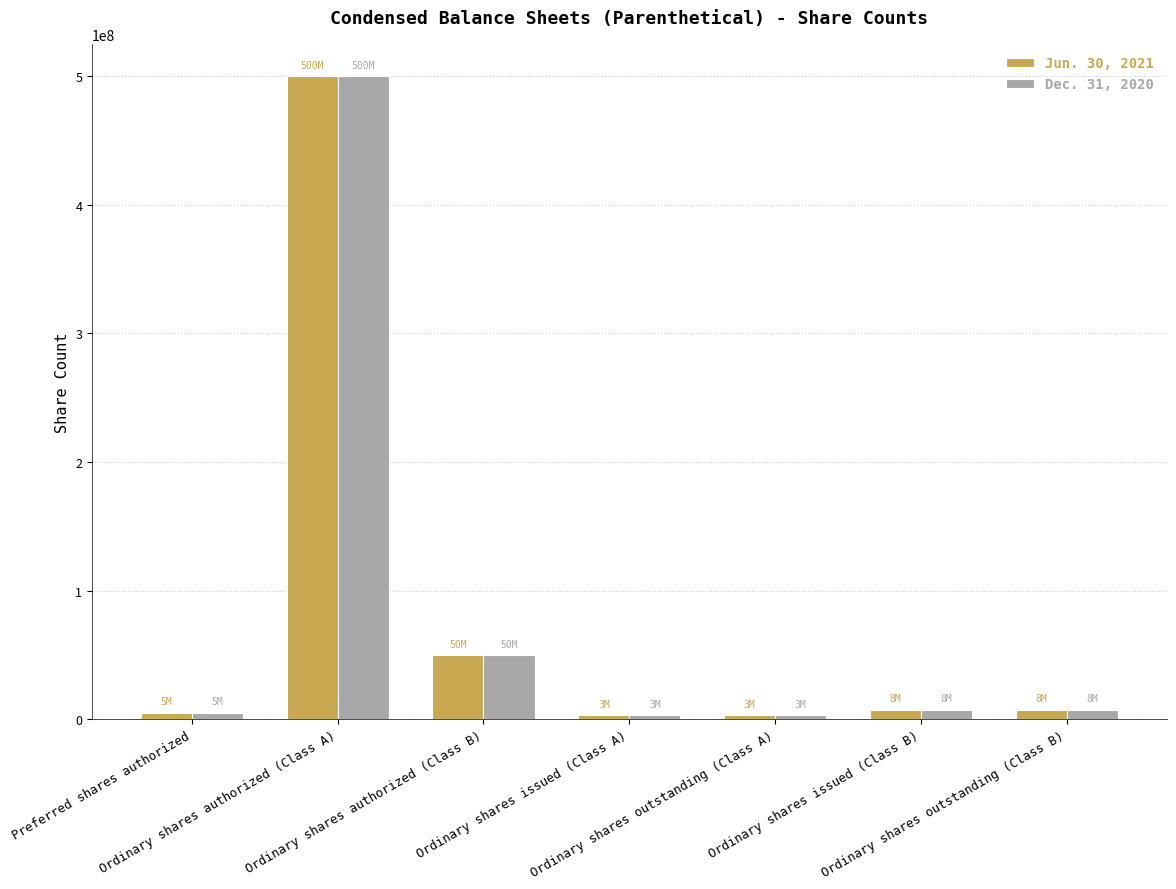

What is the maximum value shown in the chart?

500000000